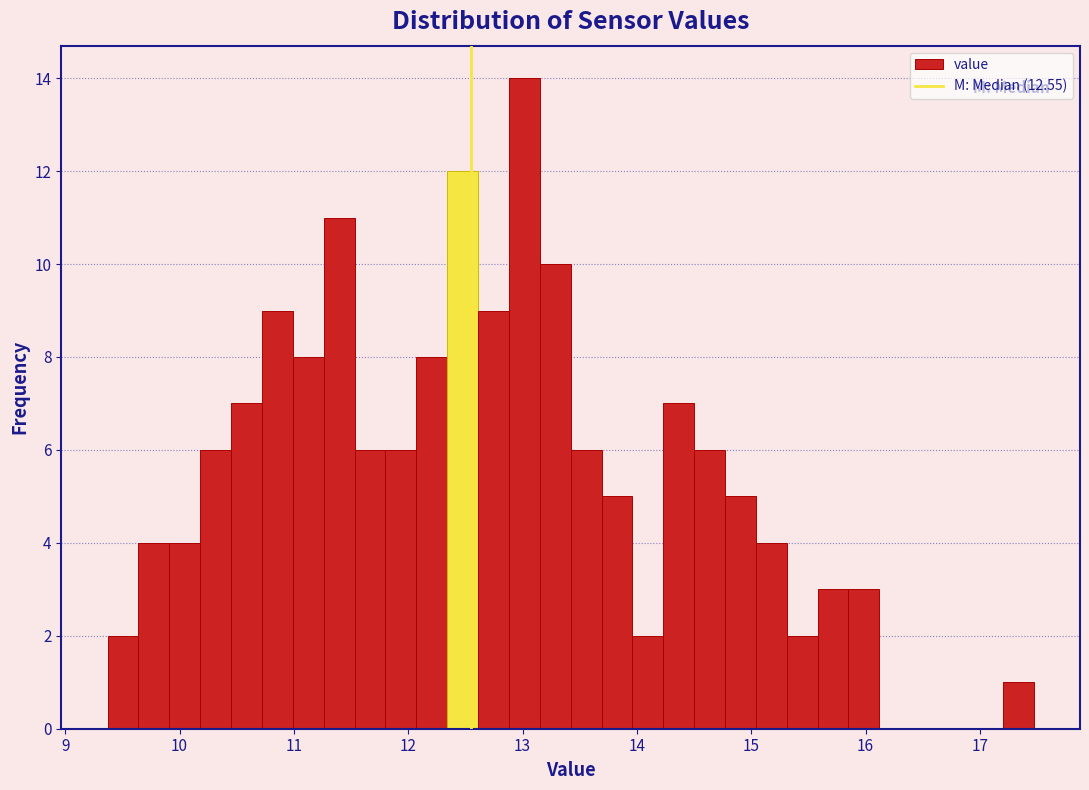

Around what value on the x-axis is the tallest bar? Give the approximate position of its centre, as read against the axis.

13.0